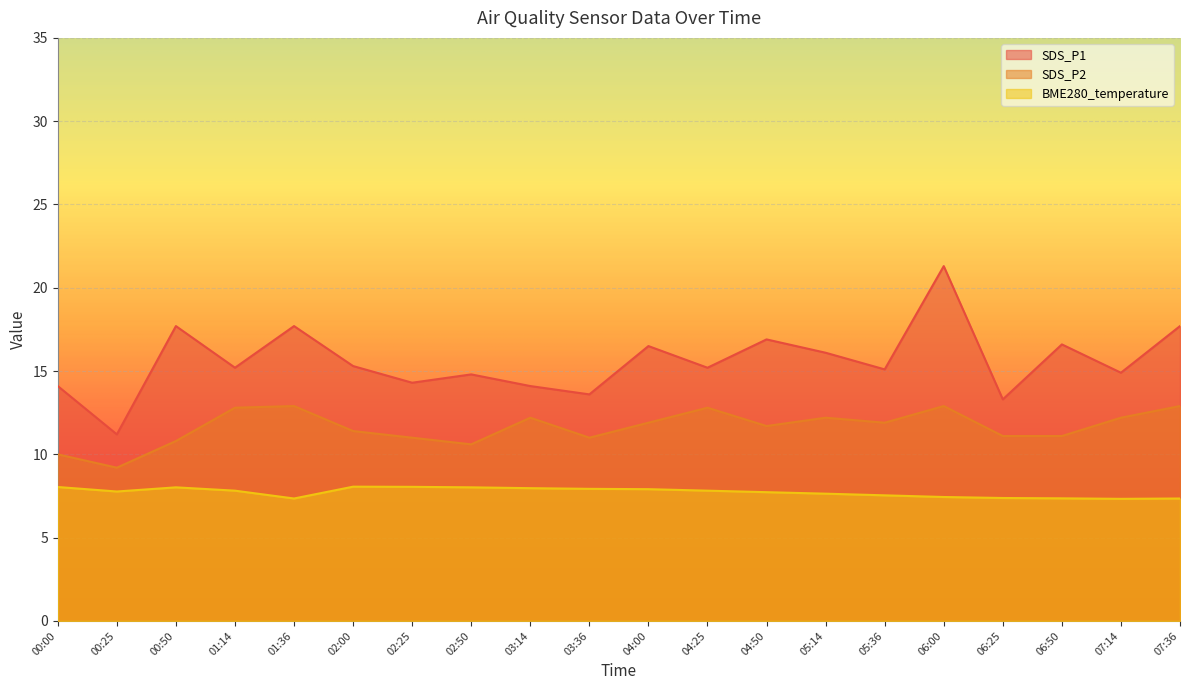

What is the difference between the maximum and second lowest values in the BME280_temperature series?

0.7